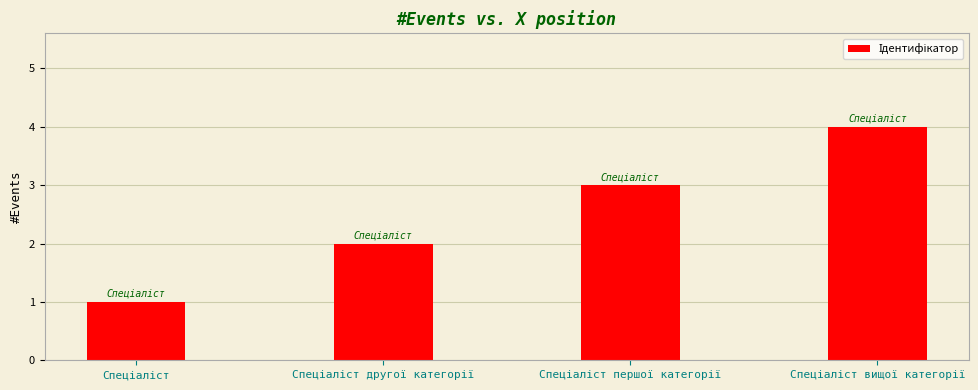

Reading left to right, list all the values displayed in this chart.

1	2	3	4